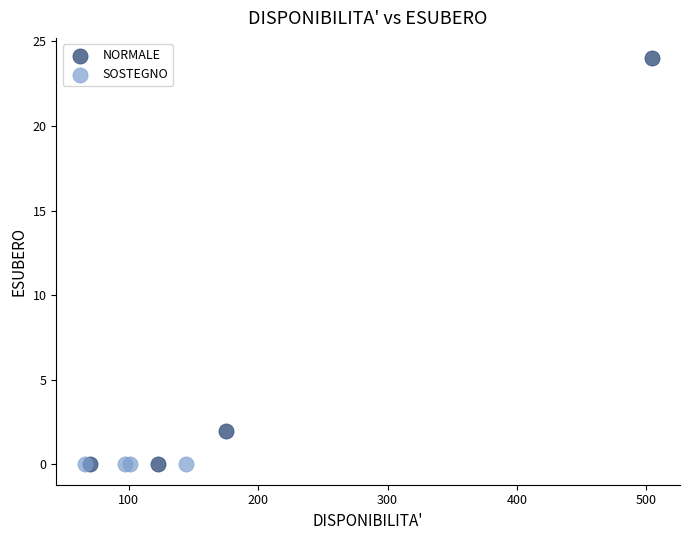

What are all the series names shown in the legend?

NORMALE, SOSTEGNO